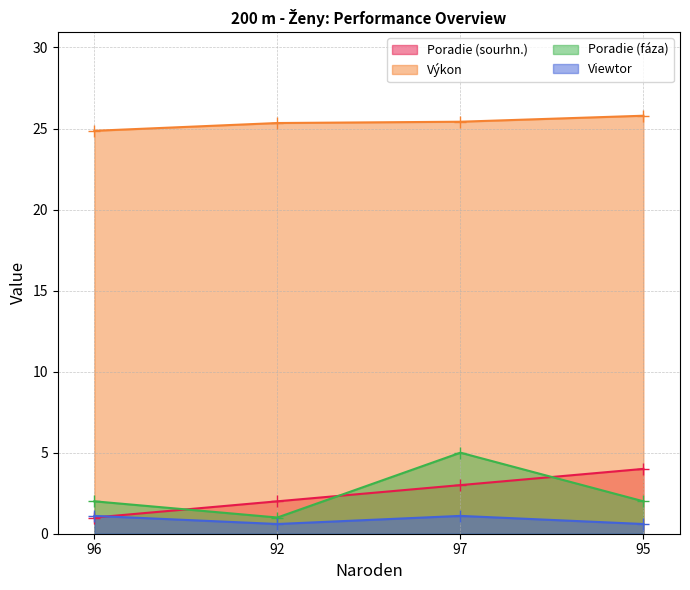

At which label does Poradie (fáza) first exceed 2?

97